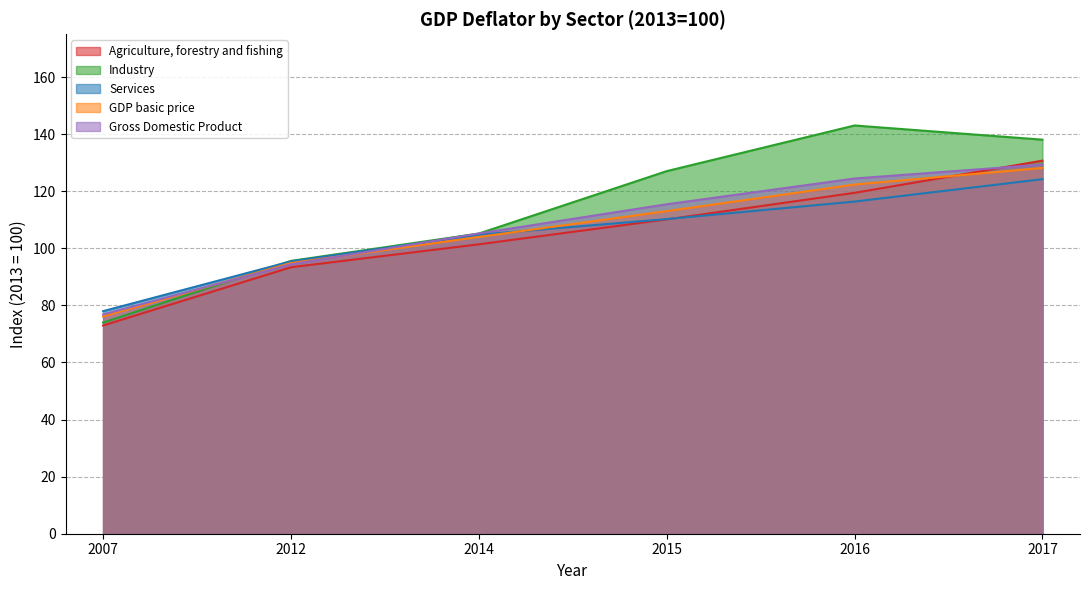

How many intersections are there between Gross Domestic Product and Industry?

3